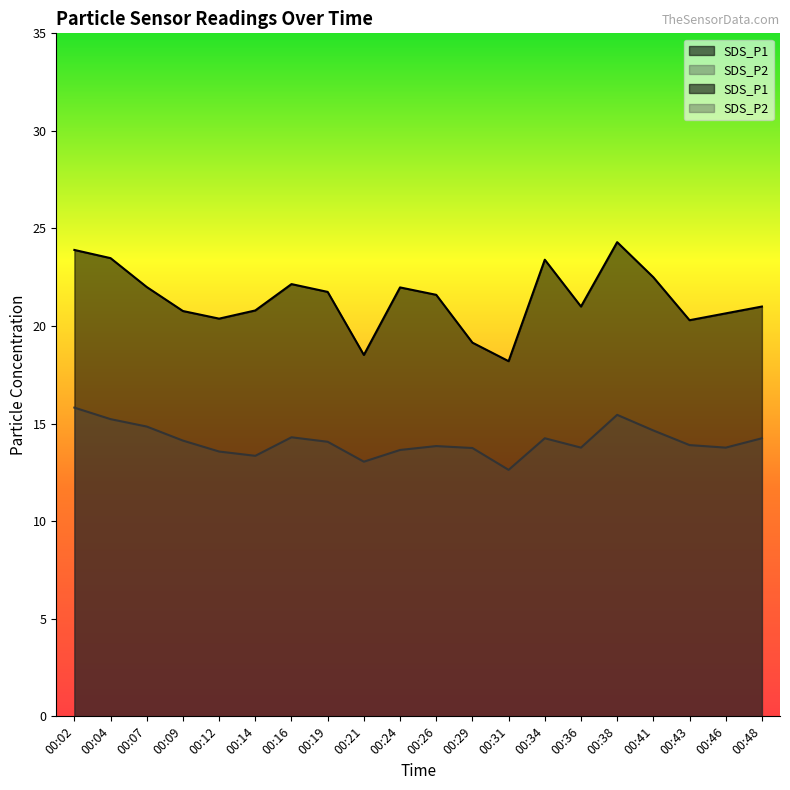

What is the value of the SDS_P1 point at the 13th from the left?

18.2